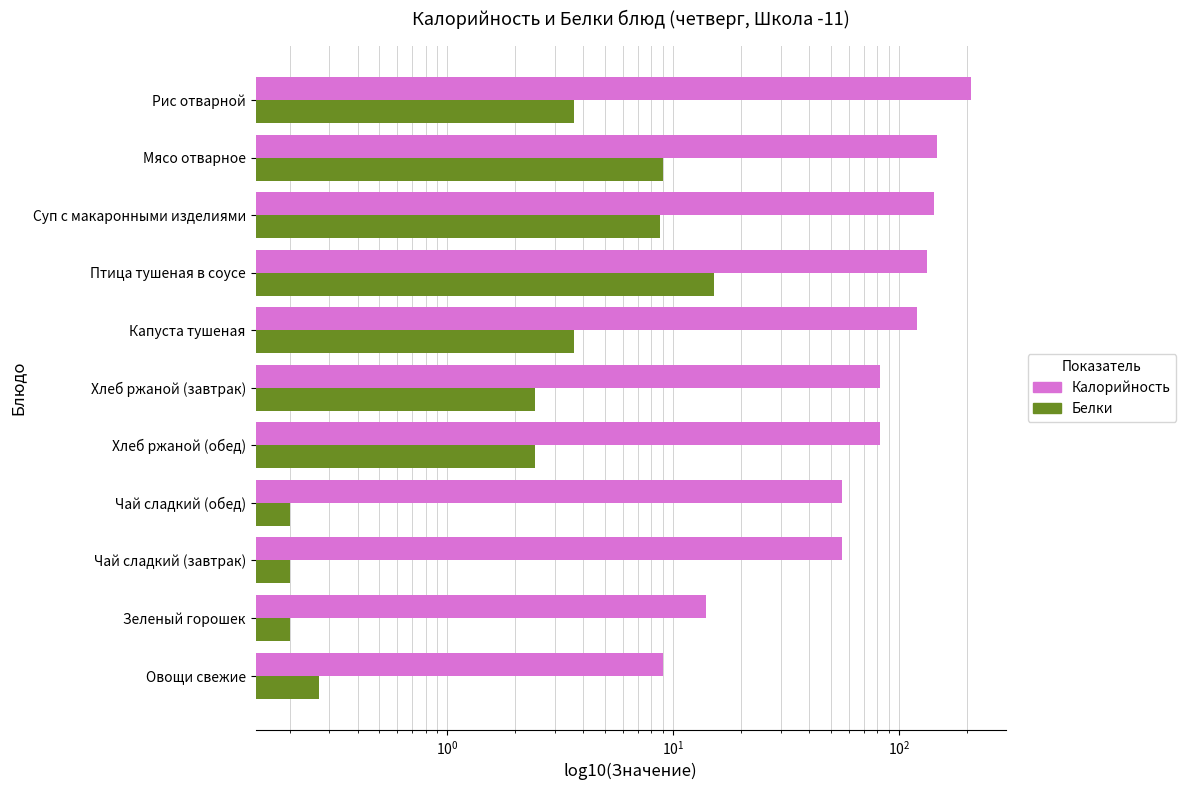

Which series has the largest total across all categories?

Калорийность